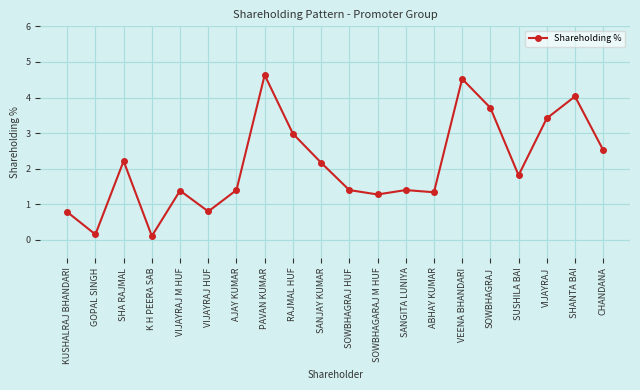

Reading right to left, transcribe all the data shown in this chart.

CHANDANA=2.5	SHANTA BAI=4.0	VIJAYRAJ=3.4	SUSHILA BAI=1.8	SOWBHAGRAJ=3.7	VEENA BHANDARI=4.5	ABHAY KUMAR=1.3	SANGITA LUNIYA=1.4	SOWBHAGARAJ M HUF=1.3	SOWBHAGRAJ HUF=1.4	SANJAY KUMAR=2.2	RAJMAL HUF=3.0	PAVAN KUMAR=4.6	AJAY KUMAR=1.4	VIJAYRAJ HUF=0.8	VIJAYRAJ M HUF=1.4	K H PEERA SAB=0.1	SHA RAJMAL=2.2	GOPAL SINGH=0.2	KUSHALRAJ BHANDARI=0.8